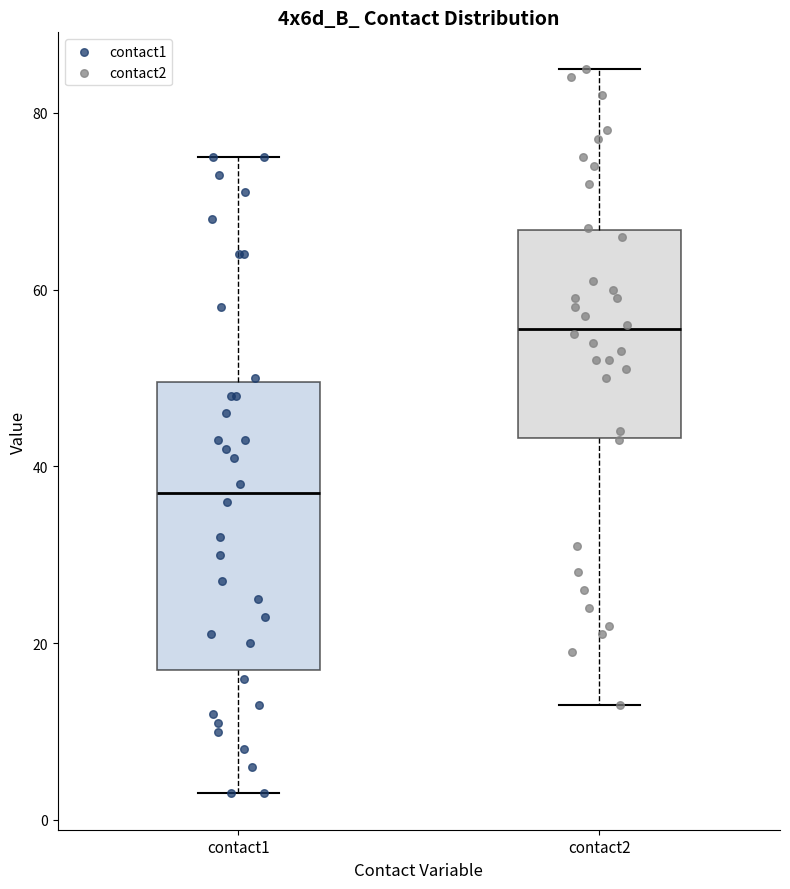

Reading left to right, read every box against the y-axis: the position of its median line, the range the box covers, and the ends of its whiskers. The values are not printed on the chart, so give them approximately, as read against the axis.

contact1: median 38, box 18 to 50, whiskers 4 to 76
contact2: median 56, box 44 to 66, whiskers 14 to 86